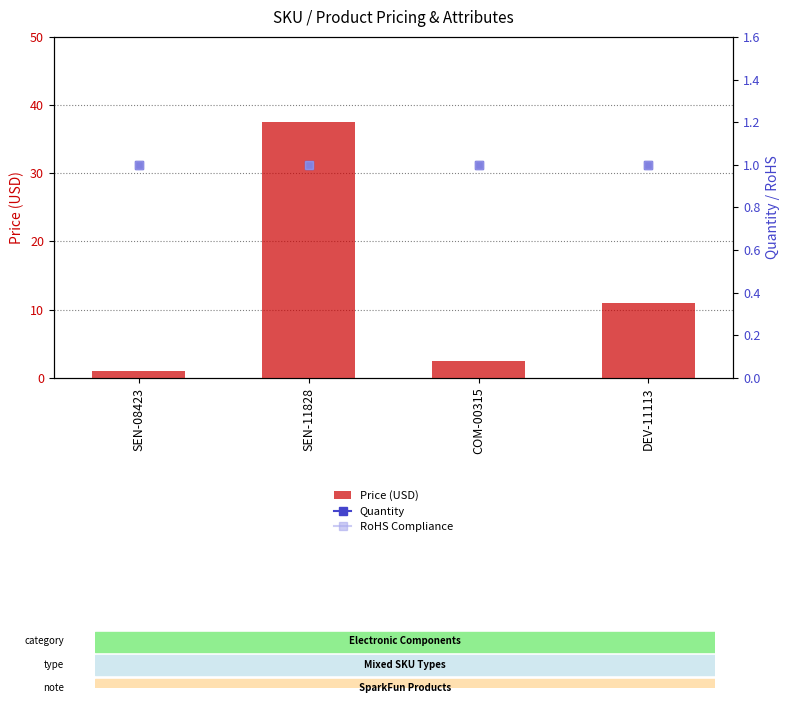

What is the difference between the second highest and minimum values?

10.0